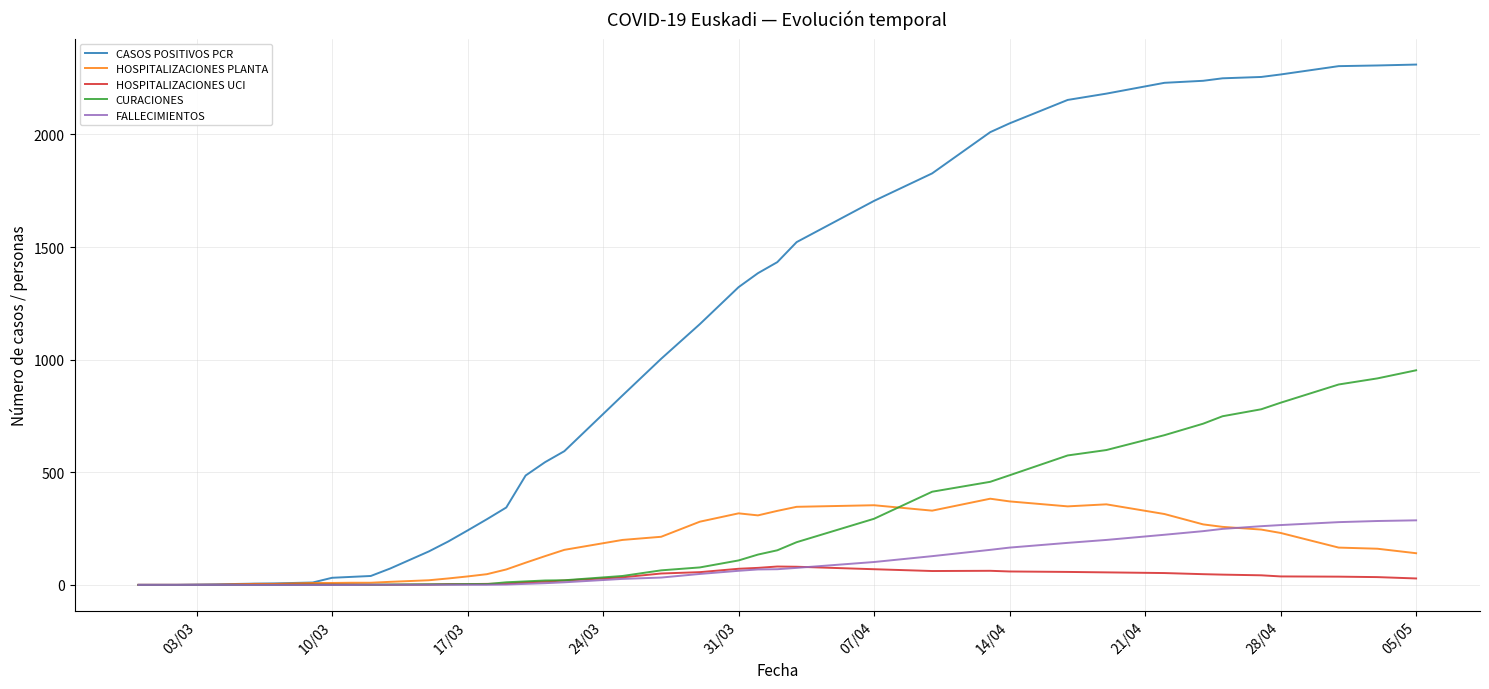

True or false: HOSPITALIZACIONES UCI has more than 1 points higher than both neighbors.

True